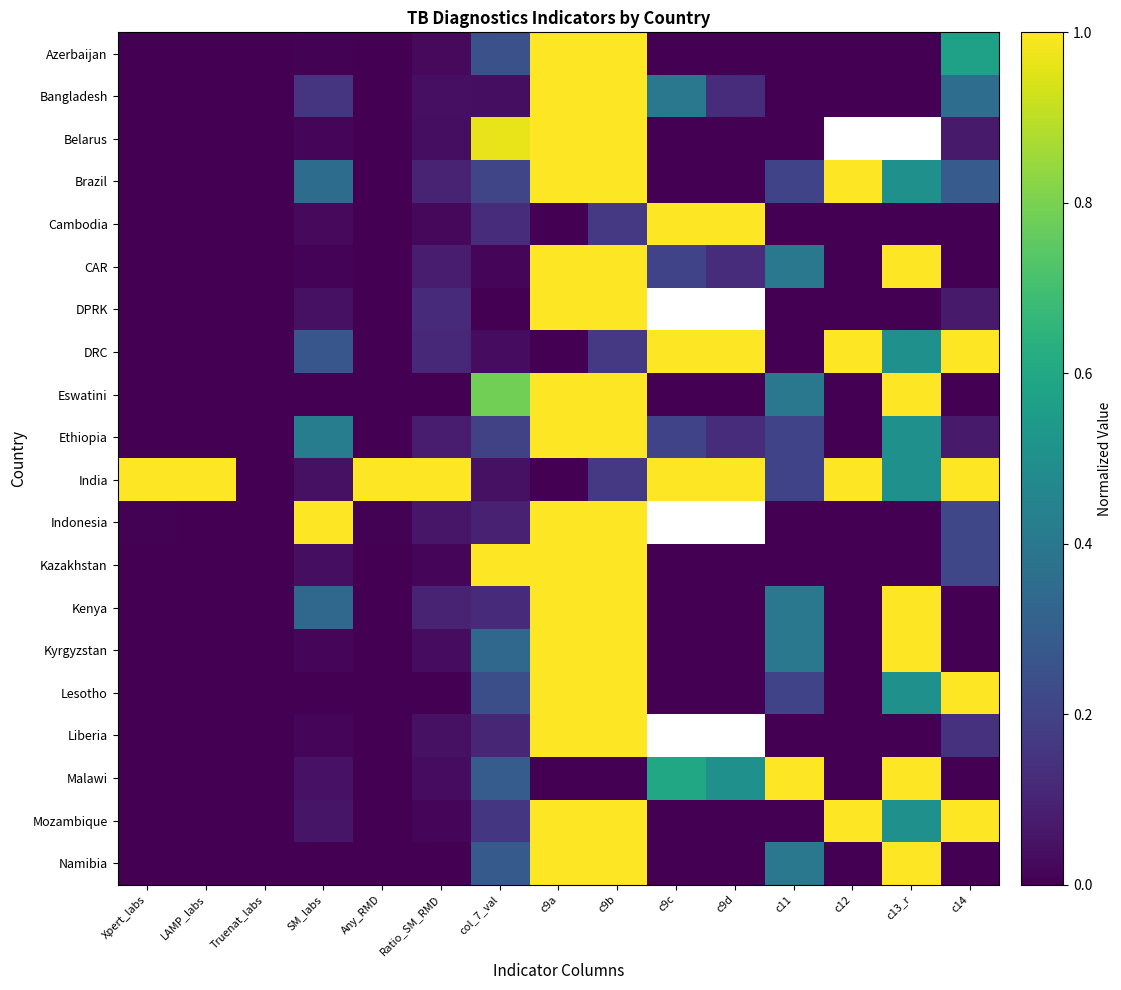

What is the greatest value displayed?

1.0